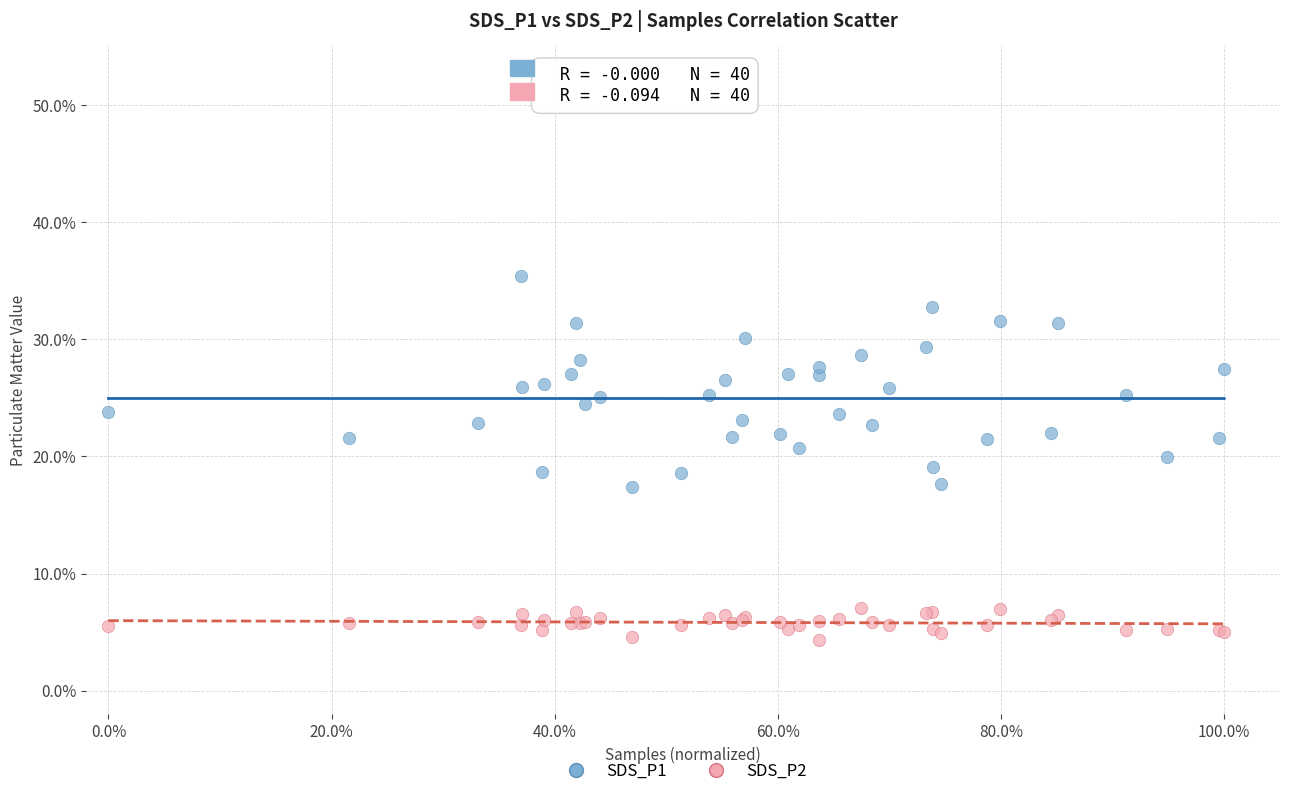

What are all the series names shown in the legend?

SDS_P1, SDS_P2